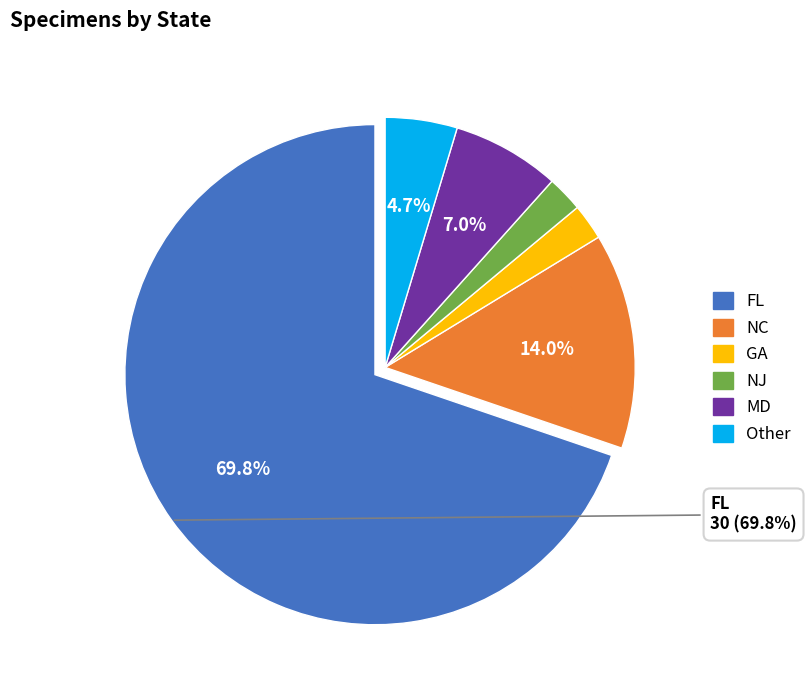

To the nearest percent, what portion does FL represent?

70%